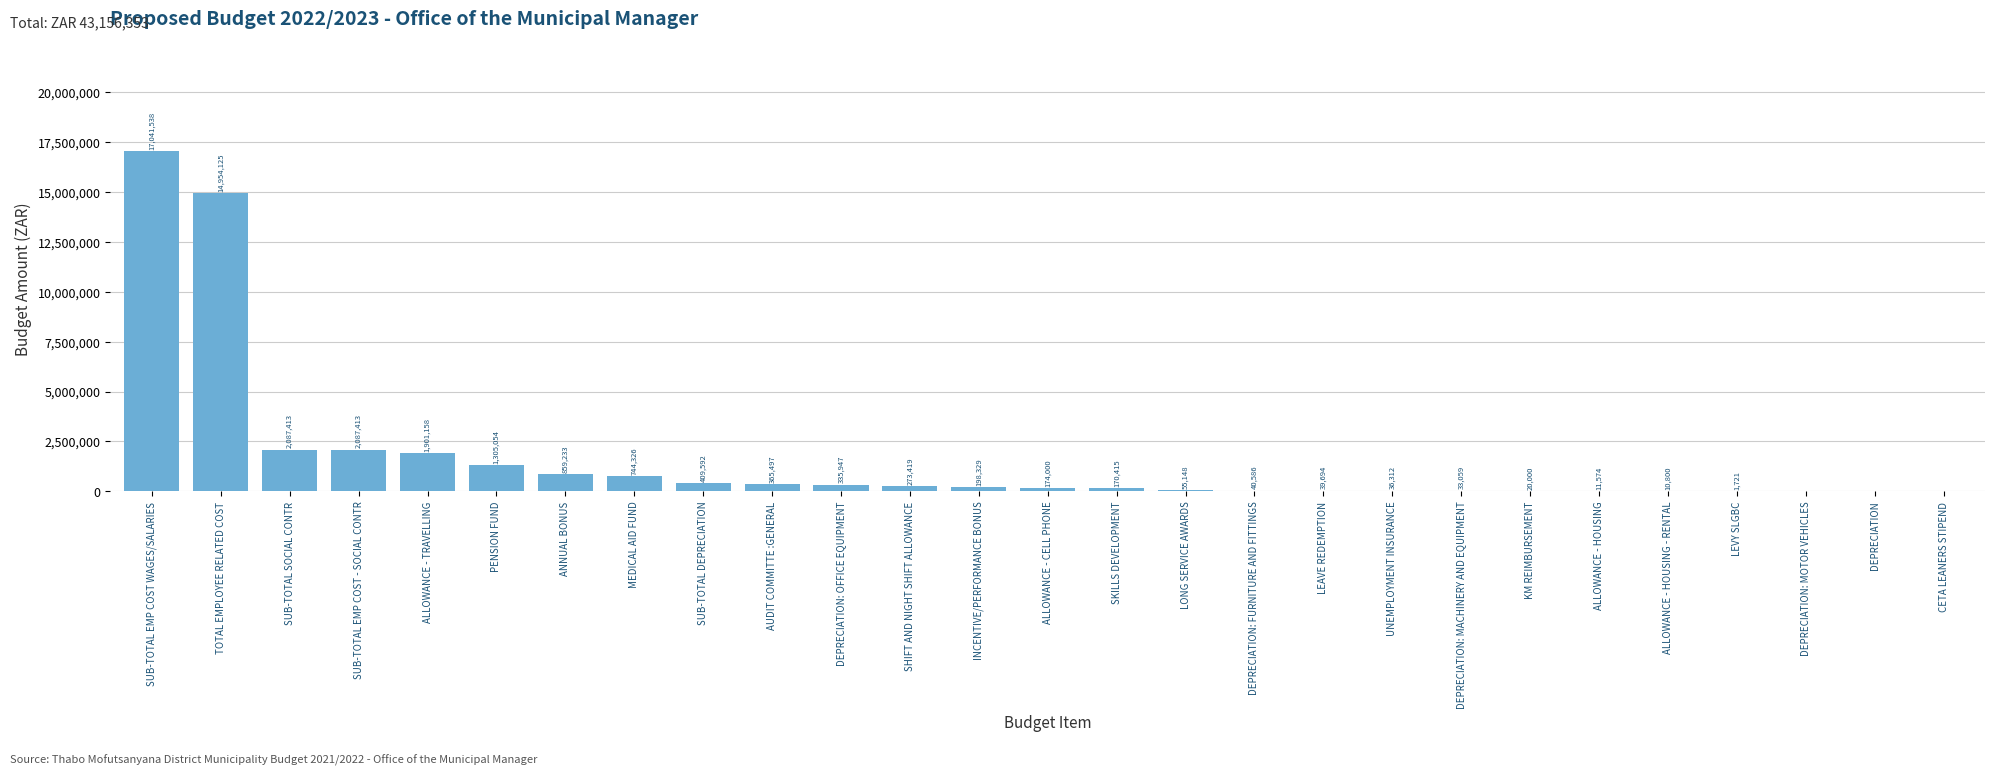

What is the ratio of the value at ANNUAL BONUS to the value at DEPRECIATION: MACHINERY AND EQUIPMENT?

26.0